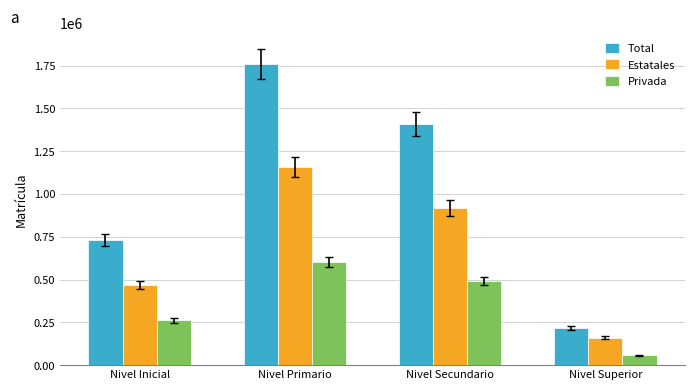

Count the number of categories in the chart.

4